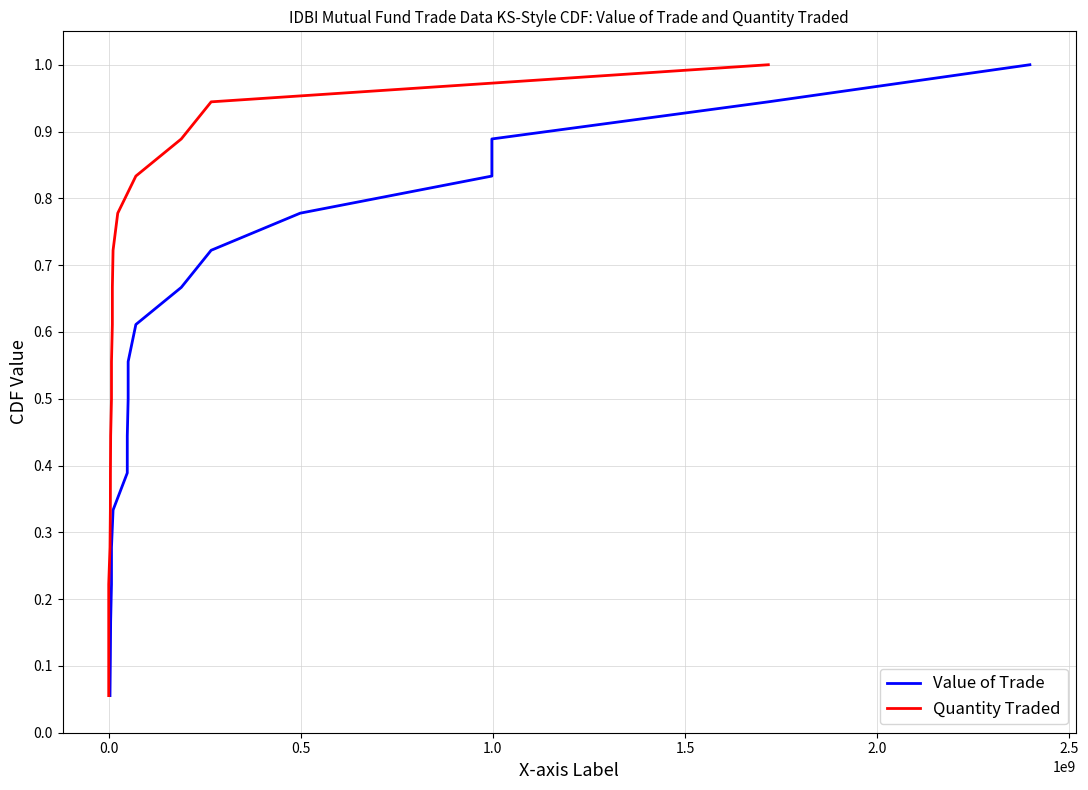

Is this an area chart (filled region under the line)?

No